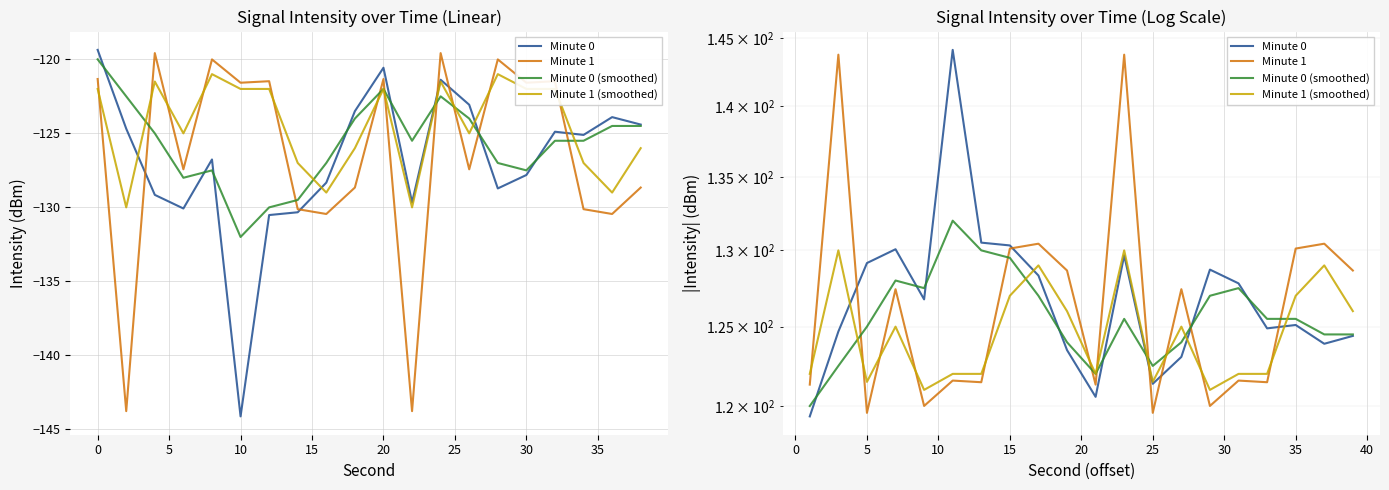

What is the difference between the second highest and second lowest values in the Minute 0 (smoothed) series?

8.0